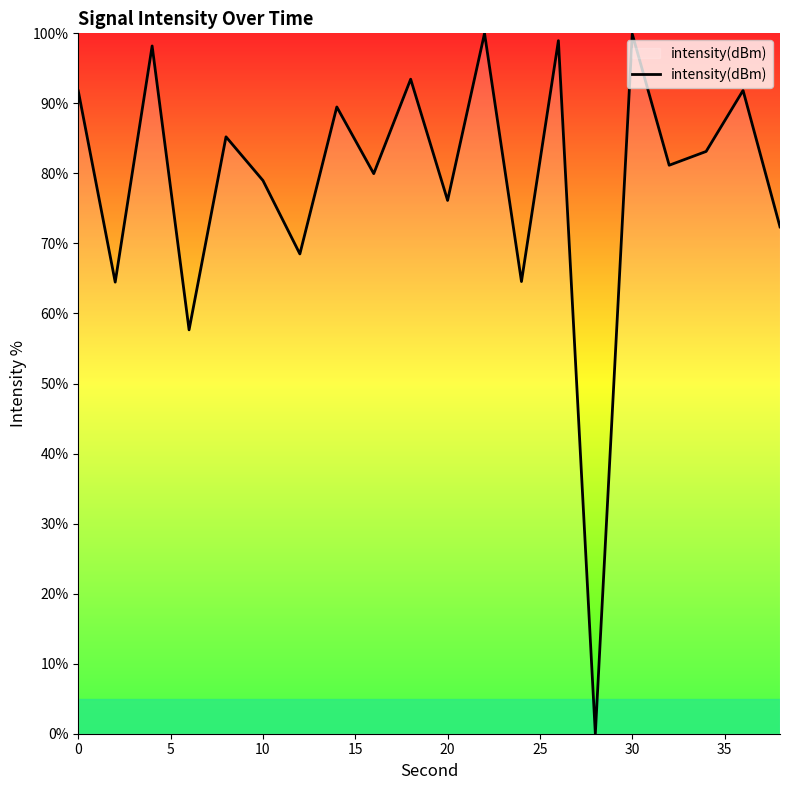

What is the greatest value displayed?

100.0